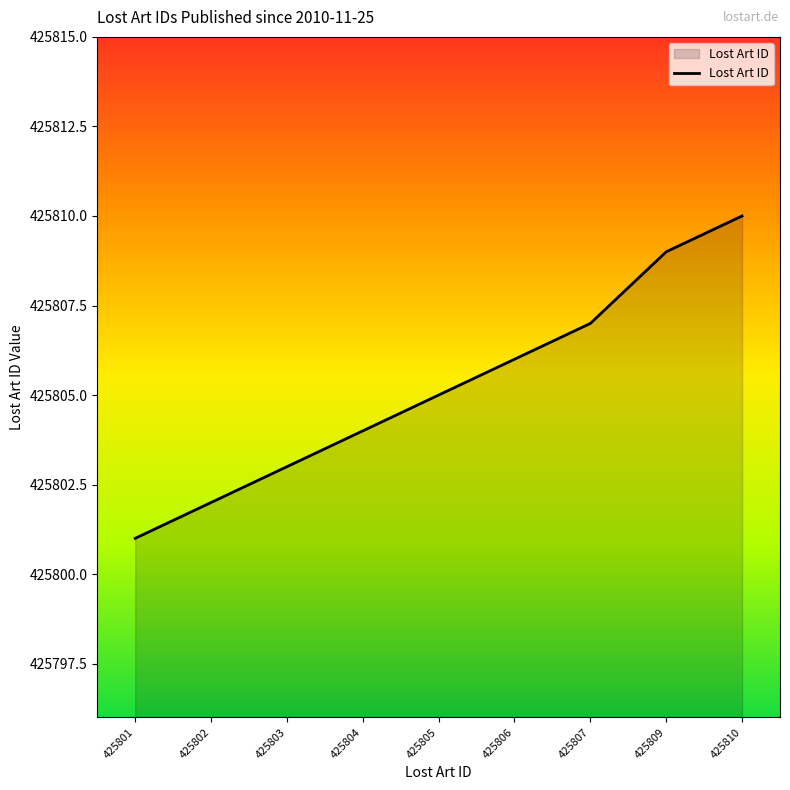

Reading left to right, what are all the values shown in this chart?

425801=425801	425802=425802	425803=425803	425804=425804	425805=425805	425806=425806	425807=425807	425809=425809	425810=425810